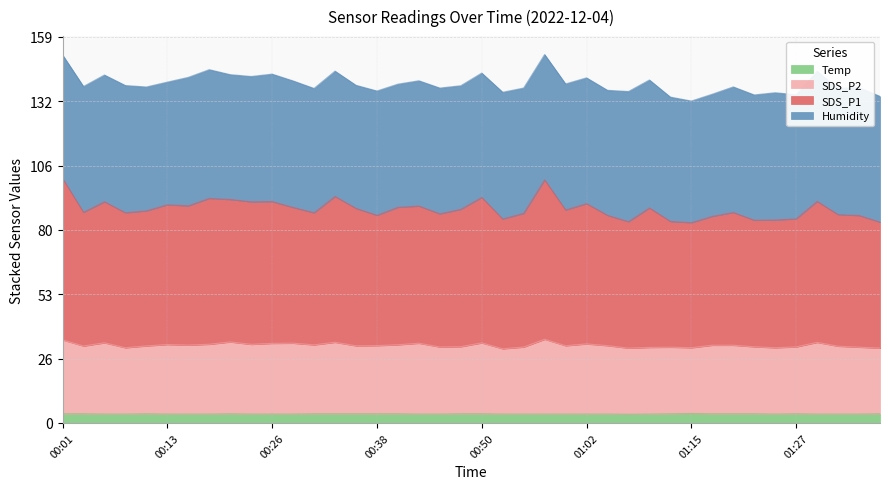

What is the spread (max minus min) of values at 01:27?

80.3